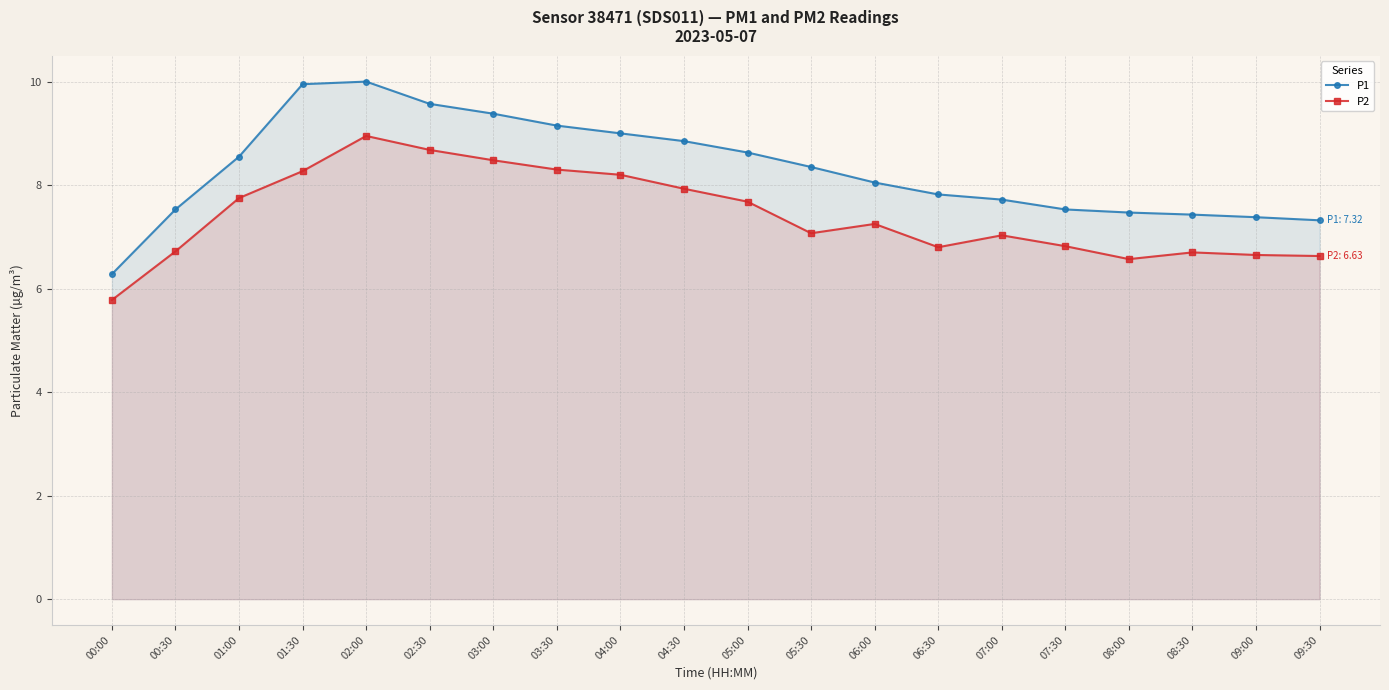

Rank the series by their average value, from lowest to highest.

P2, P1